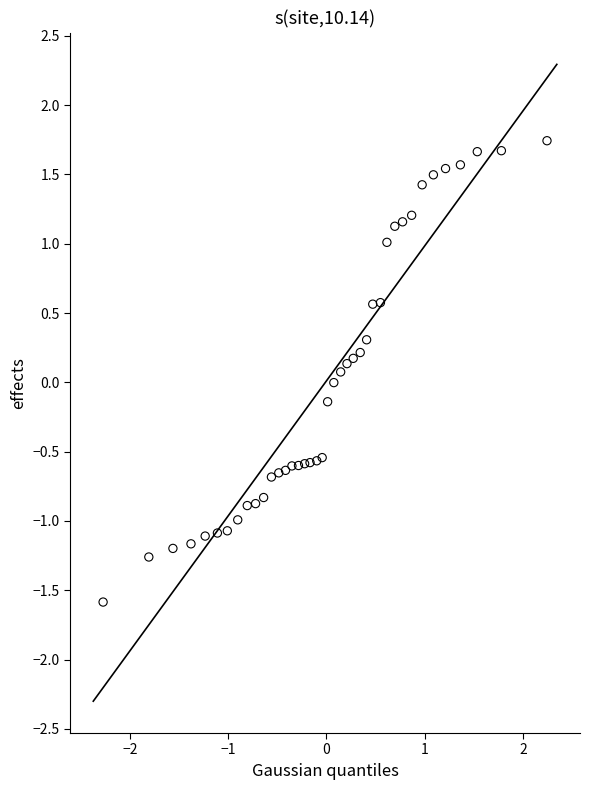

What is the range of Y values (max minus min)?

3.3